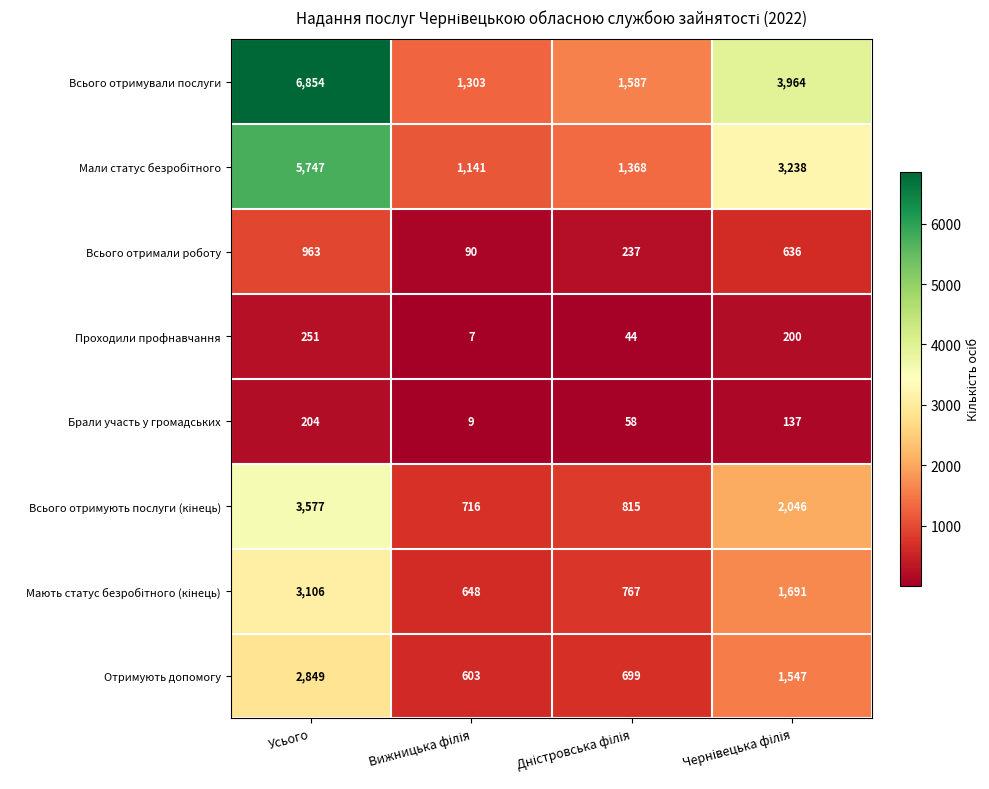

What is the greatest value displayed?

6854